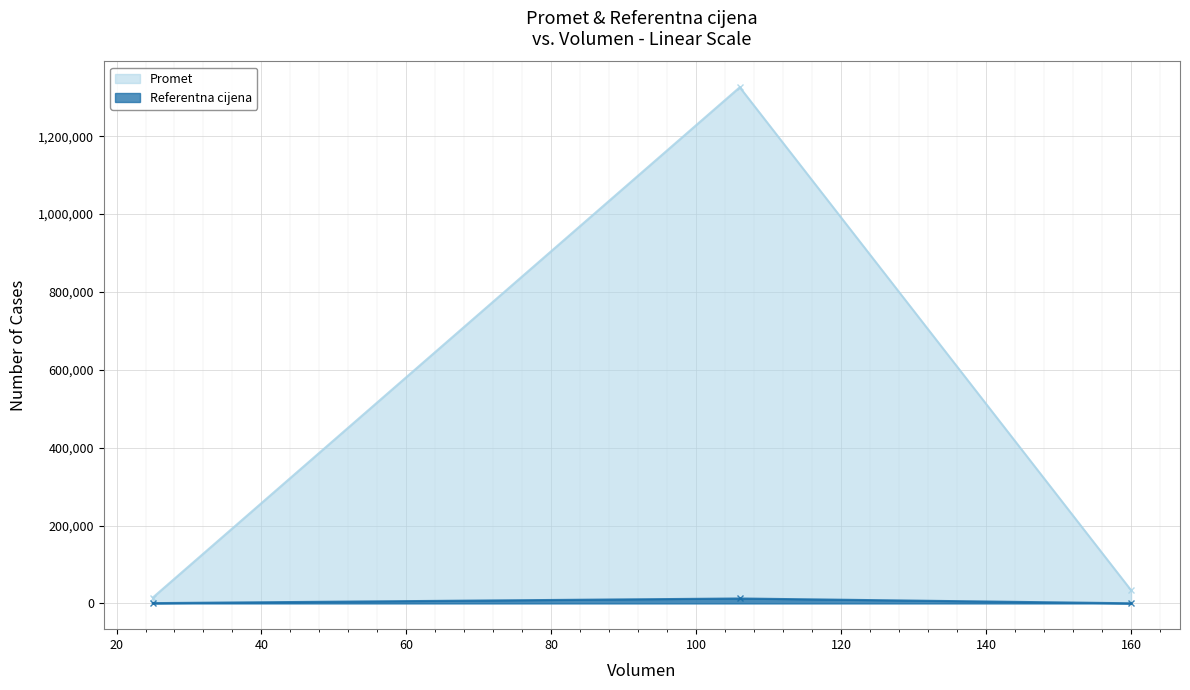

What is the difference between the maximum and second lowest values in the Referentna cijena series?

11917.5